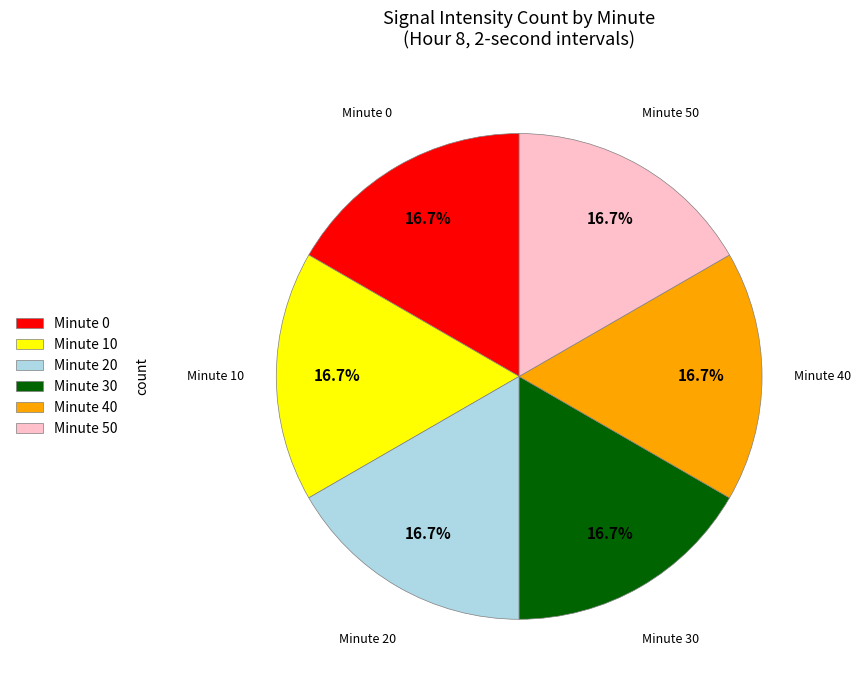

How many slices are in this pie chart?

6